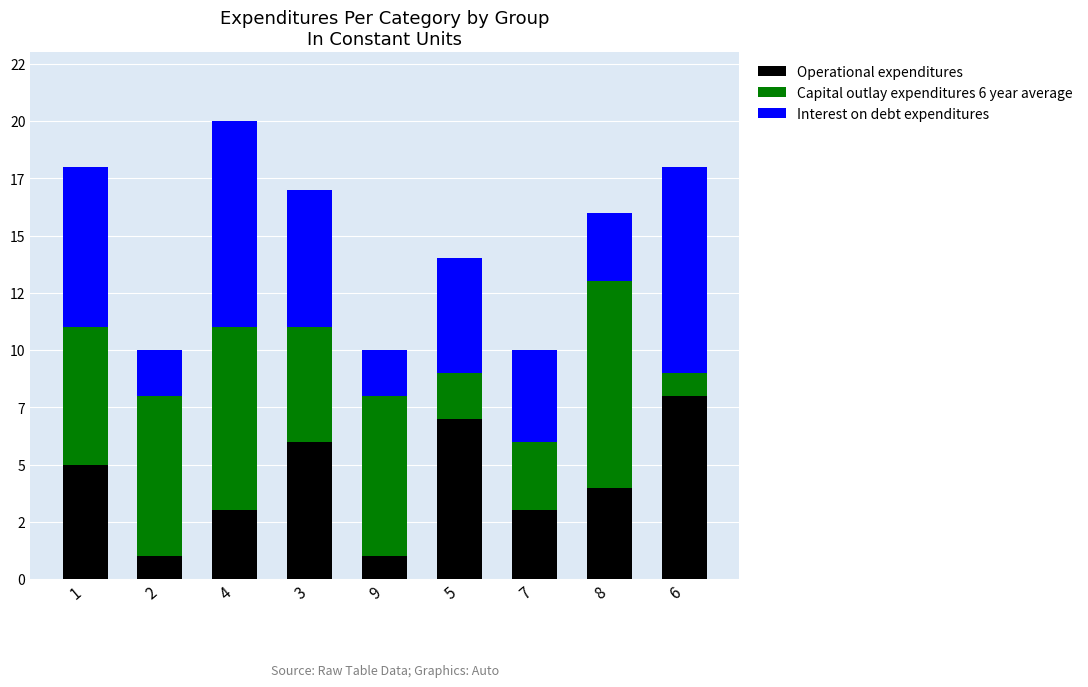

At which category is the sum across all series the highest?

4